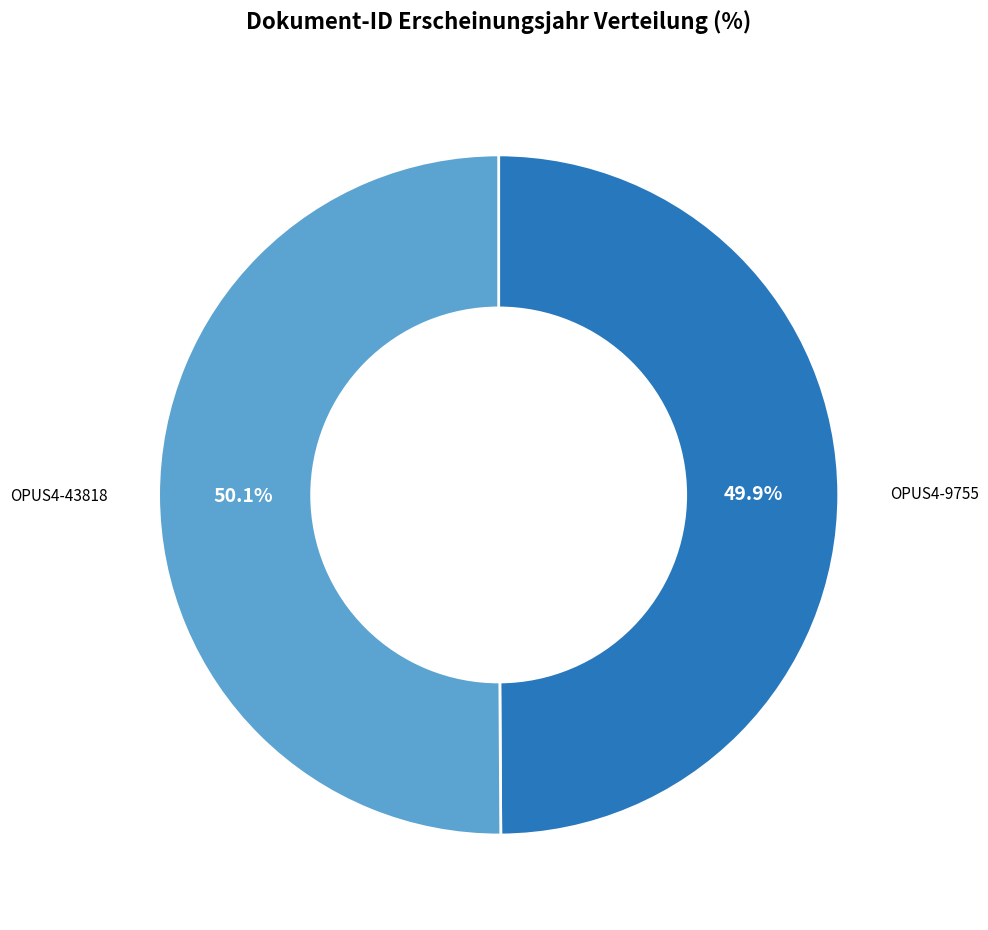

Does any single category account for the majority?

Yes